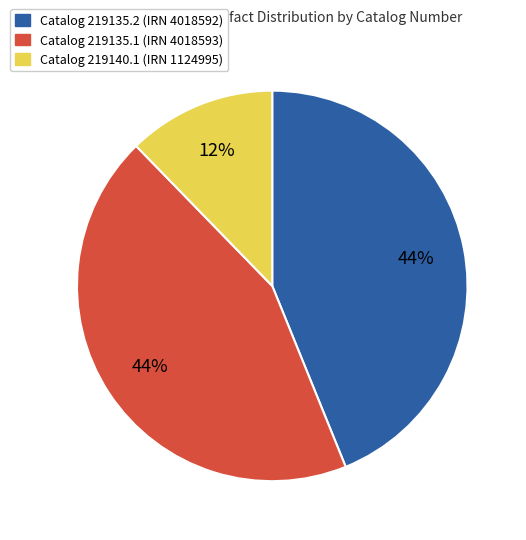

To the nearest percent, what is the difference between the largest and smallest slice percentages?

32%